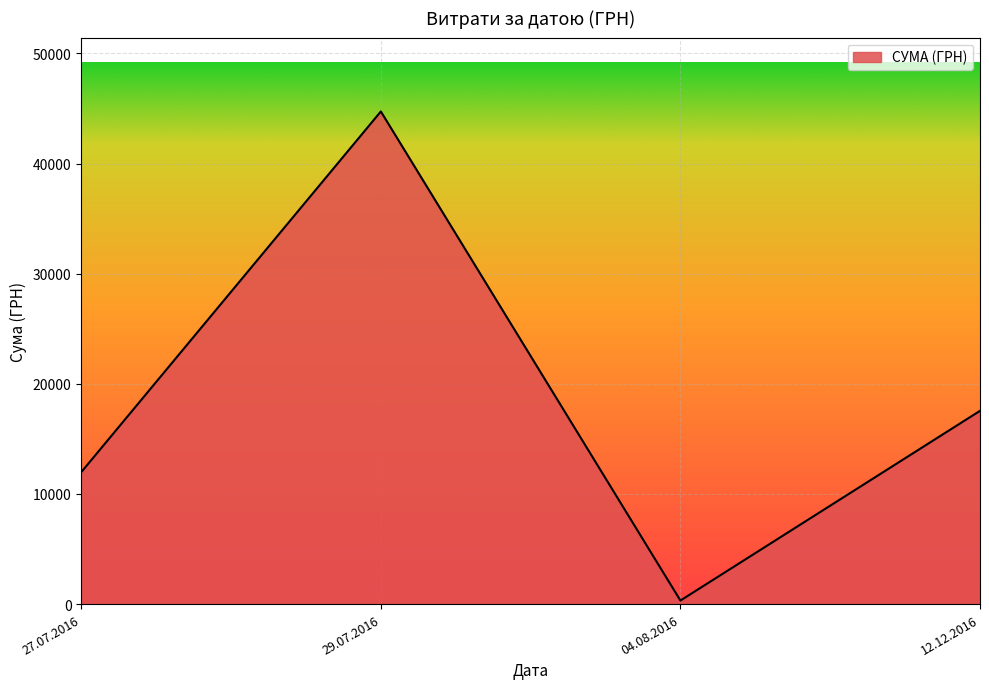

Approximately how many times larger is the value at 29.07.2016 compared to 27.07.2016?

3.7